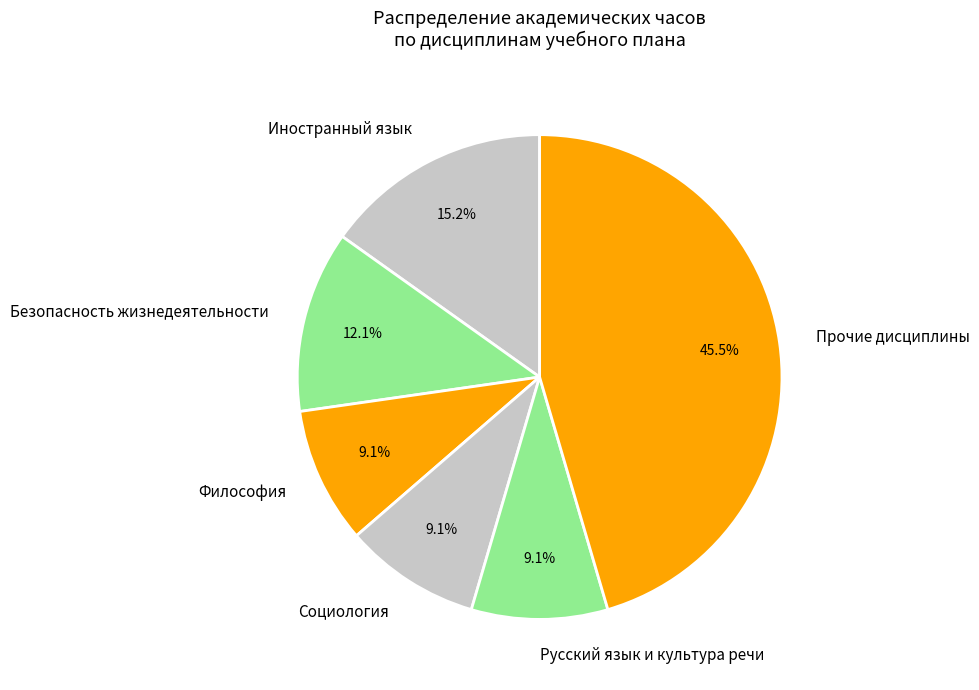

What percentage is NOT represented by Философия?

90.9%